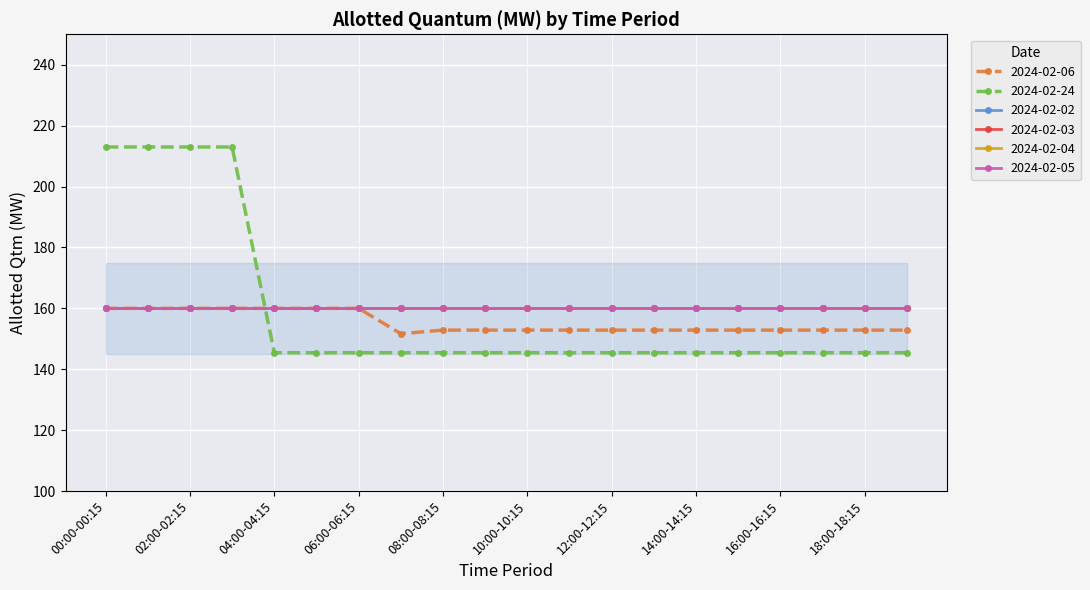

What is the highest value of the 2024-02-04 series?

160.0